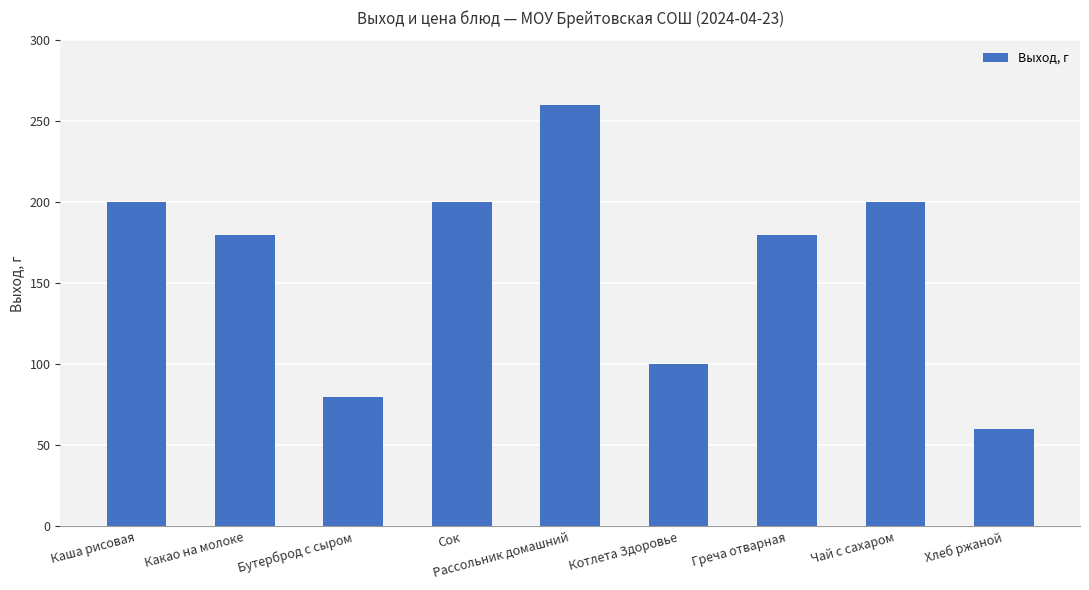

Are the bars horizontal?

No